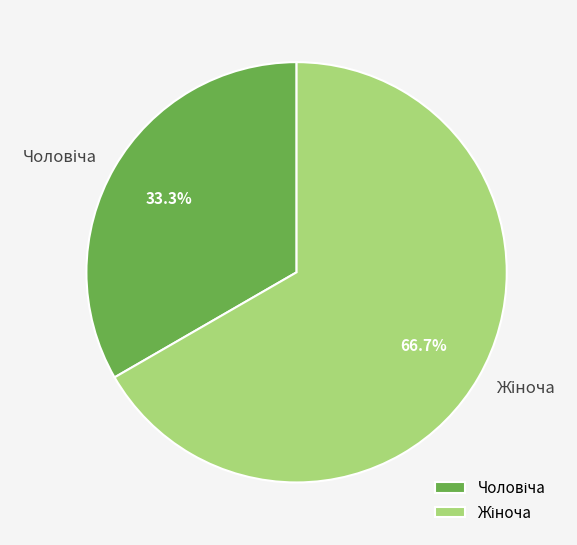

Does any single category account for the majority?

Yes